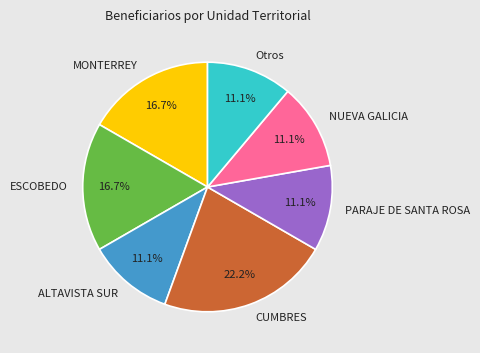

Approximately how many times larger is the value at CUMBRES compared to PARAJE DE SANTA ROSA?

2.0